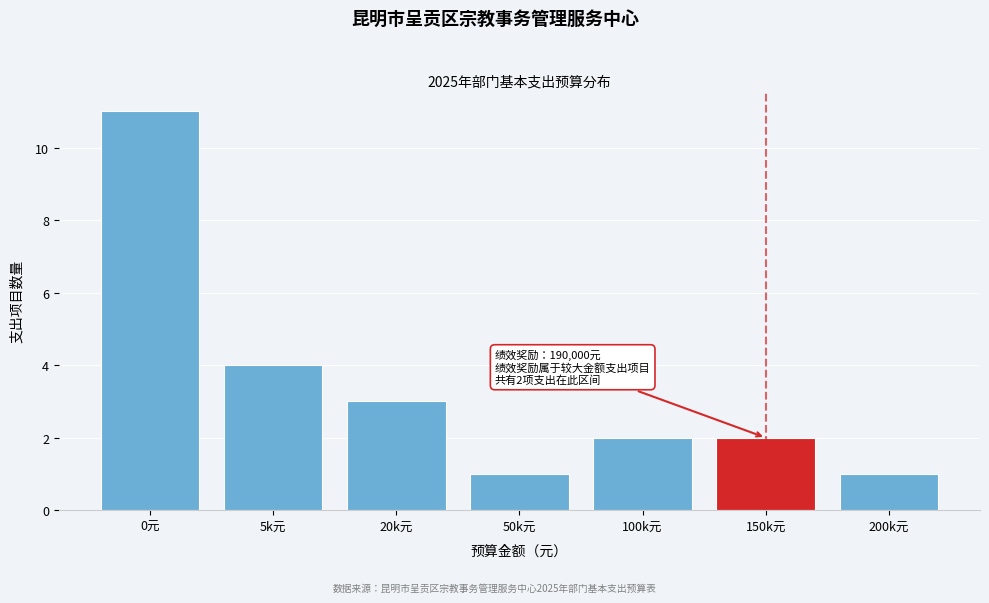

Reading right to left, list all the values displayed in this chart.

200k元=1	150k元=2	100k元=2	50k元=1	20k元=3	5k元=4	0元=11